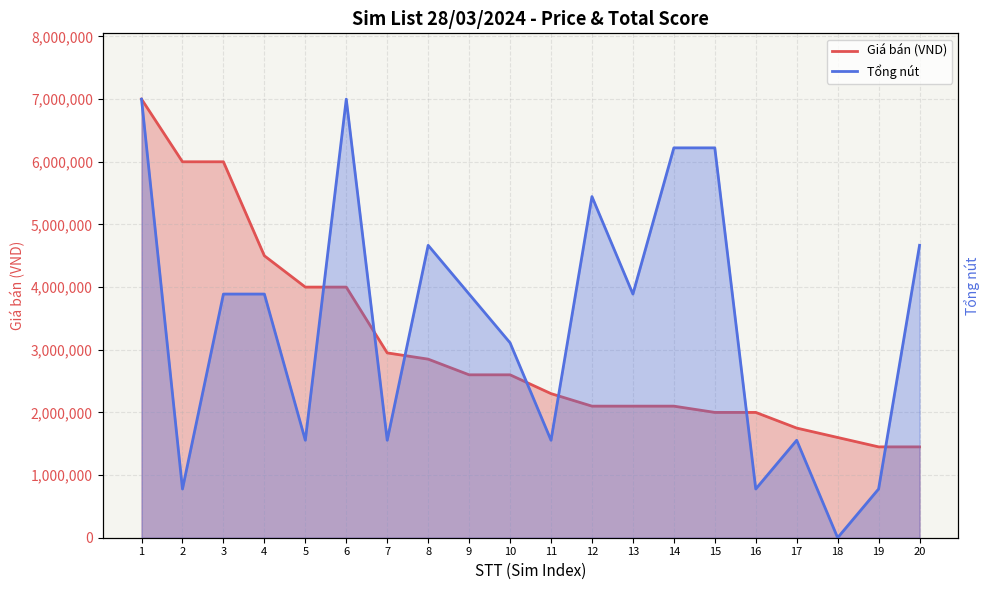

At which category does the chart reach its peak across all series?

1